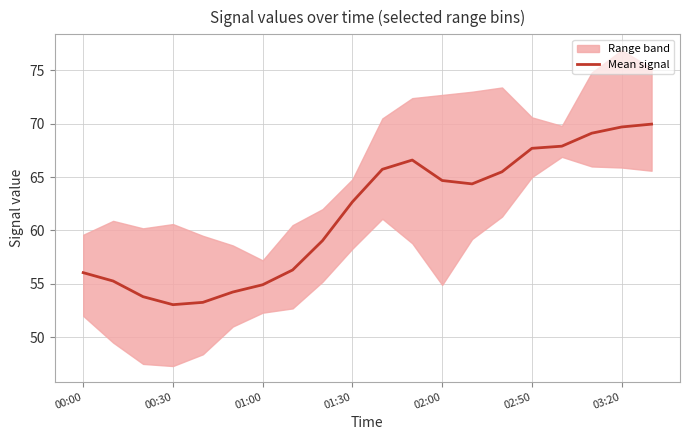

What is the minimum value for Mean signal?

53.1